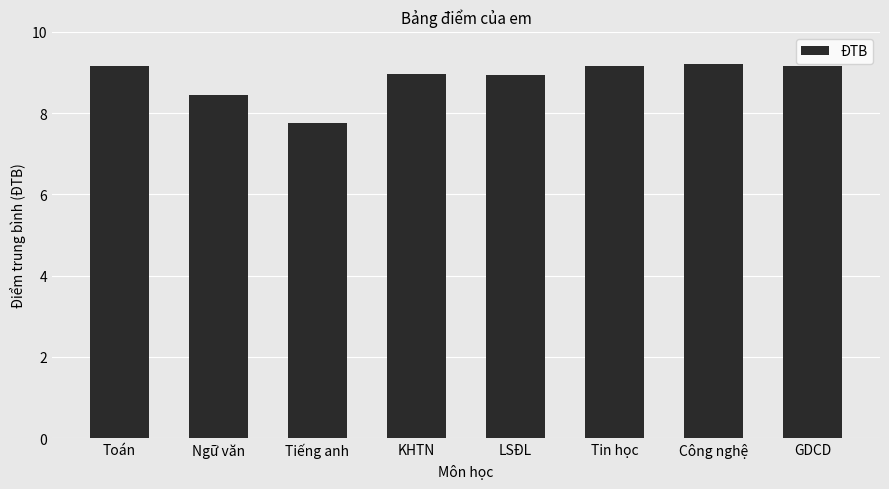

The chart shows a value of 9.2 at Toán. True or false?

True